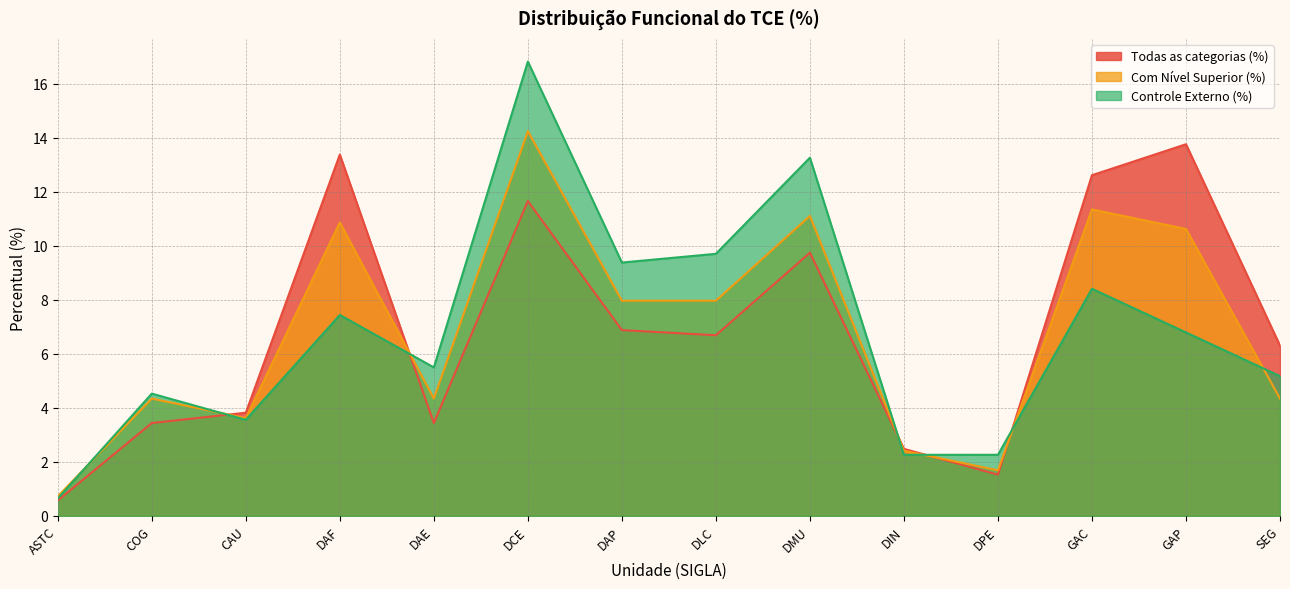

Reading right to left, what are all the values shown in this chart?

Todas as categorias (%): SEG=6.3	GAP=13.8	GAC=12.6	DPE=1.5	DIN=2.5	DMU=9.8	DLC=6.7	DAP=6.9	DCE=11.7	DAE=3.4	DAF=13.4	CAU=3.8	COG=3.4	ASTC=0.6
Com Nível Superior (%): SEG=4.3	GAP=10.6	GAC=11.4	DPE=1.7	DIN=2.4	DMU=11.1	DLC=8.0	DAP=8.0	DCE=14.3	DAE=4.3	DAF=10.9	CAU=3.6	COG=4.3	ASTC=0.7
Controle Externo (%): SEG=5.2	GAP=6.8	GAC=8.4	DPE=2.3	DIN=2.3	DMU=13.3	DLC=9.7	DAP=9.4	DCE=16.8	DAE=5.5	DAF=7.4	CAU=3.6	COG=4.5	ASTC=0.6